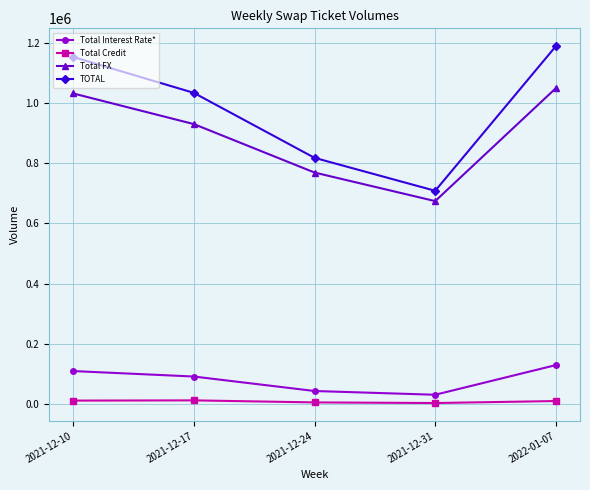

How many categories are shown in the chart?

5